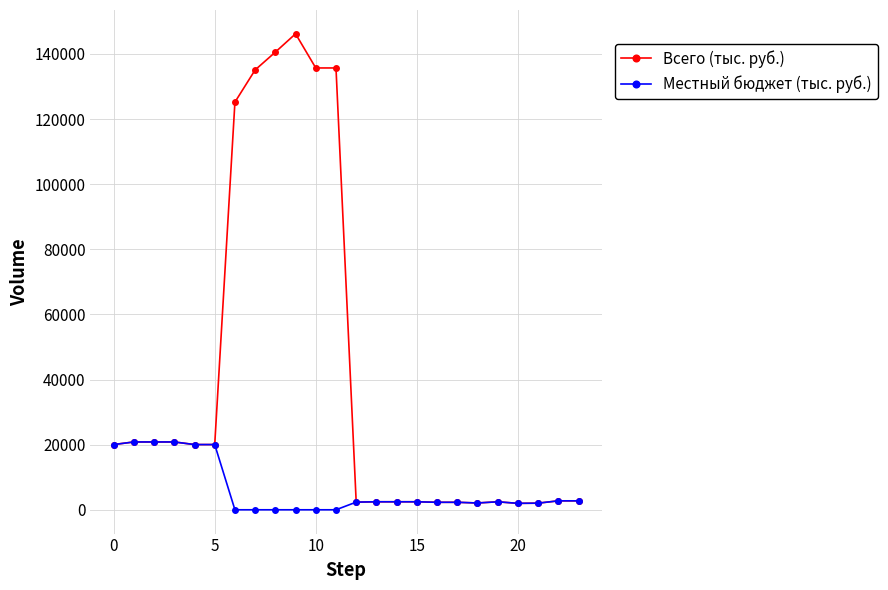

What is the highest value of the Всего (тыс. руб.) series?

146184.2